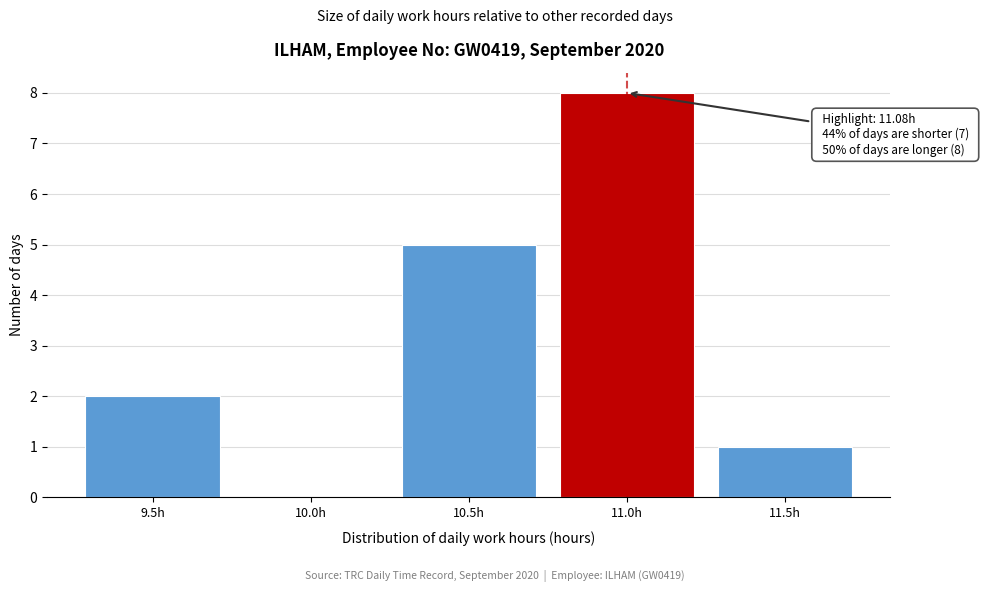

Reading left to right, extract all data points from this chart.

9.5h=2	10.0h=0	10.5h=5	11.0h=8	11.5h=1